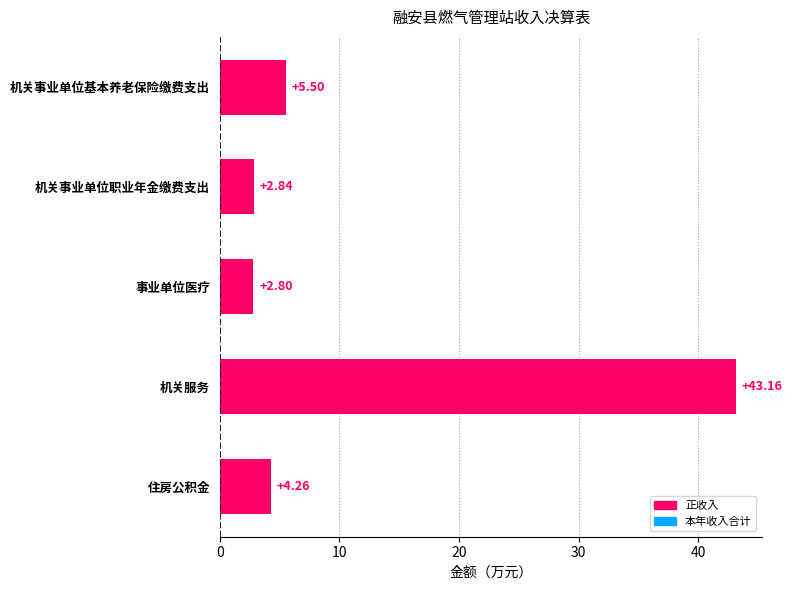

What is the label of the 1st bar from the bottom?

住房公积金